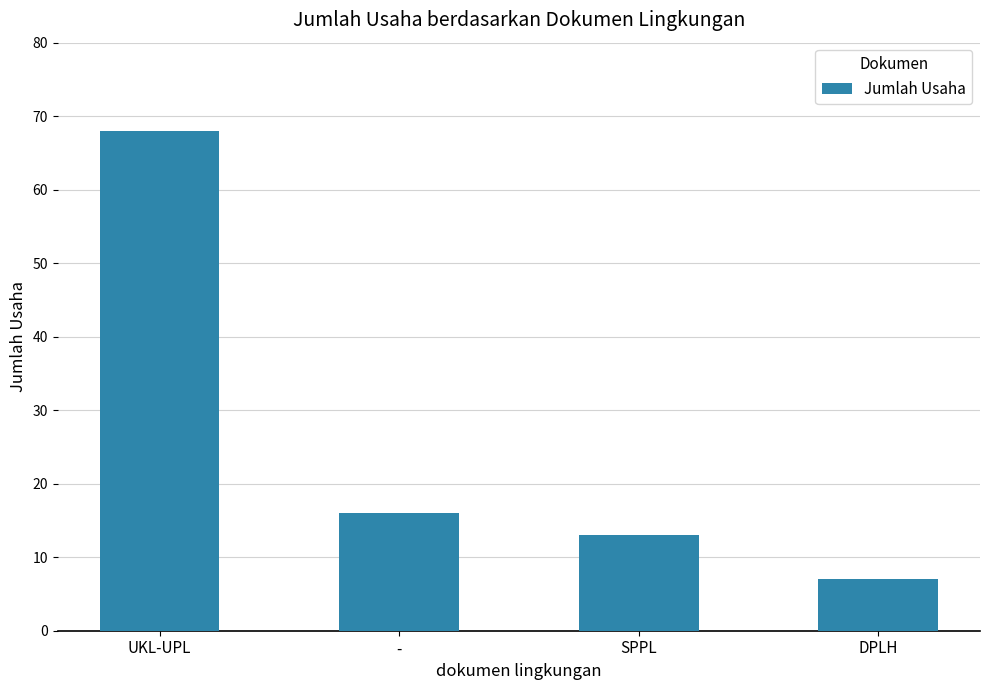

How many values are below 16?

2